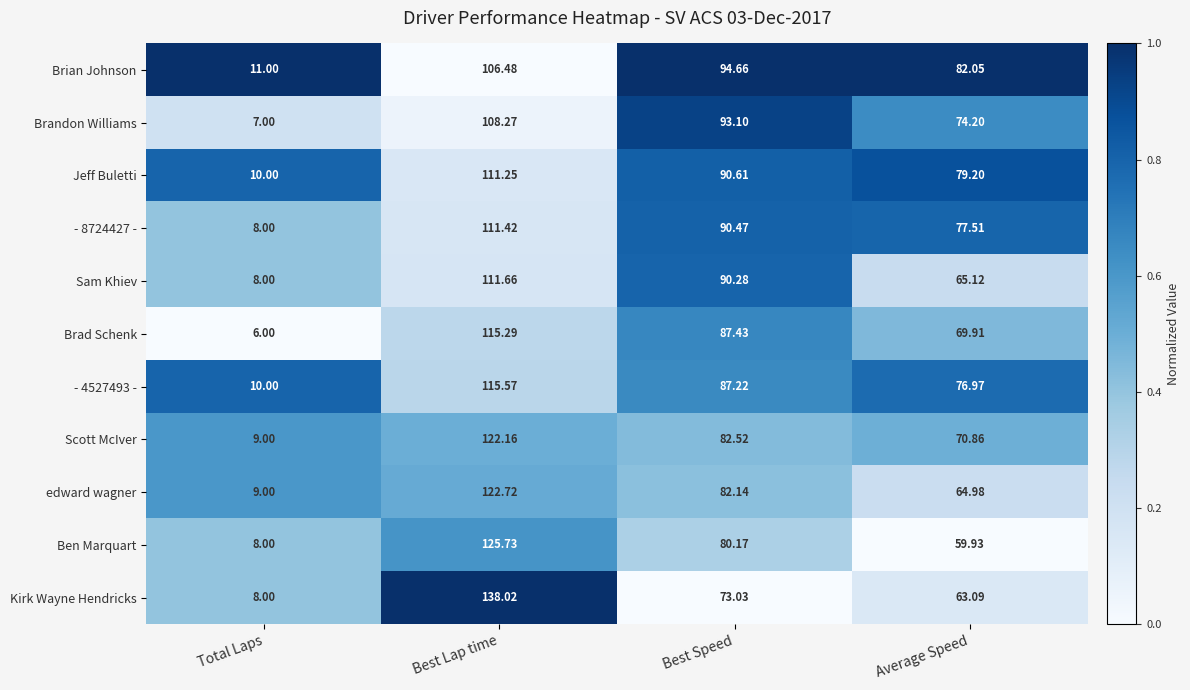

Which series has the largest total across all categories?

Brian Johnson